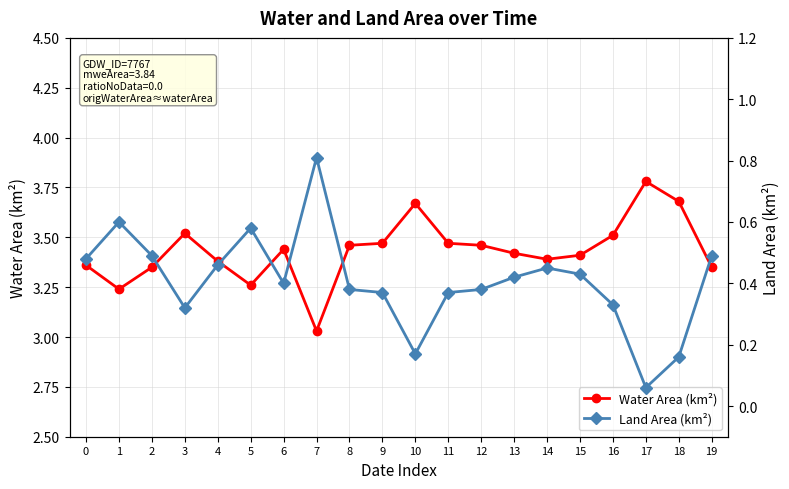

True or false: Land Area (km²) and Water Area (km²) cross at least once.

False